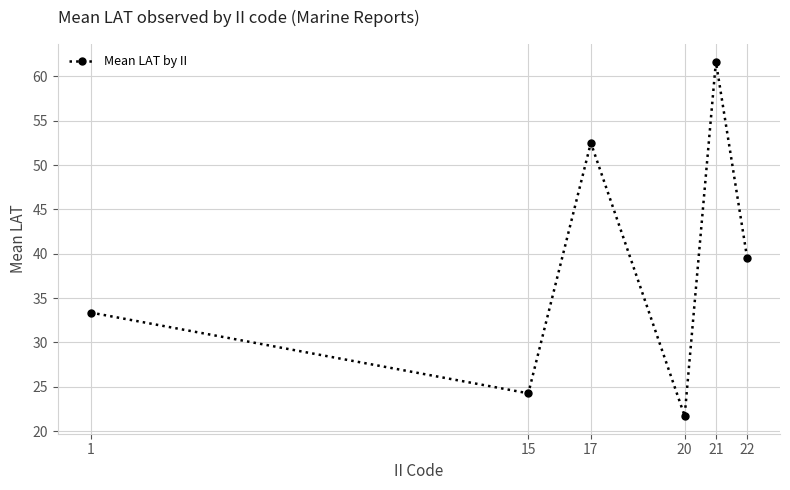

True or false: there are more than 2 points higher than both neighbors.

False